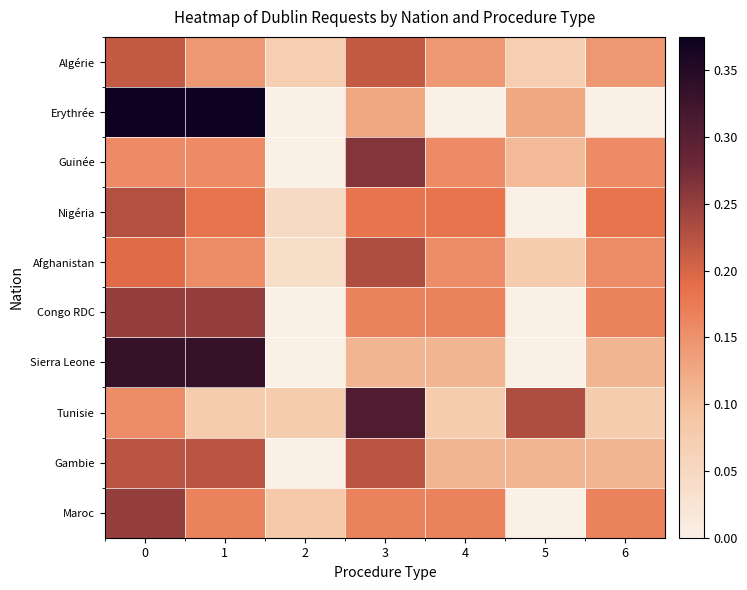

Reading left to right, transcribe all the data shown in this chart.

Algérie: 0=0.2	1=0.1	2=0.1	3=0.2	4=0.1	5=0.1	6=0.1
Erythrée: 0=0.4	1=0.4	2=0.0	3=0.1	4=0.0	5=0.1	6=0.0
Guinée: 0=0.2	1=0.2	2=0.0	3=0.3	4=0.2	5=0.1	6=0.2
Nigéria: 0=0.2	1=0.2	2=0.0	3=0.2	4=0.2	5=0.0	6=0.2
Afghanistan: 0=0.2	1=0.2	2=0.0	3=0.2	4=0.2	5=0.1	6=0.2
Congo RDC: 0=0.2	1=0.2	2=0.0	3=0.2	4=0.2	5=0.0	6=0.2
Sierra Leone: 0=0.3	1=0.3	2=0.0	3=0.1	4=0.1	5=0.0	6=0.1
Tunisie: 0=0.2	1=0.1	2=0.1	3=0.3	4=0.1	5=0.2	6=0.1
Gambie: 0=0.2	1=0.2	2=0.0	3=0.2	4=0.1	5=0.1	6=0.1
Maroc: 0=0.2	1=0.2	2=0.1	3=0.2	4=0.2	5=0.0	6=0.2